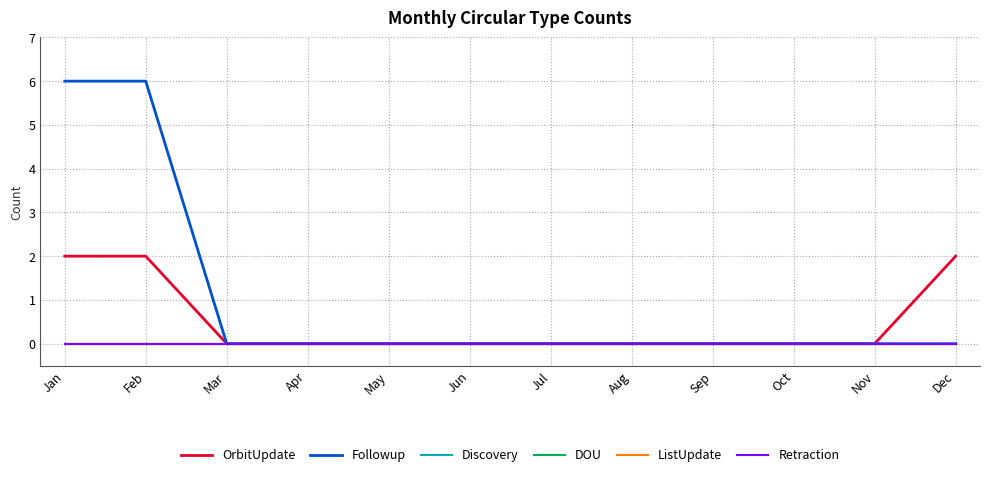

Reading right to left, transcribe all the data shown in this chart.

OrbitUpdate: 2	0	0	0	0	0	0	0	0	0	2	2
Followup: 0	0	0	0	0	0	0	0	0	0	6	6
Discovery: 0	0	0	0	0	0	0	0	0	0	0	0
DOU: 0	0	0	0	0	0	0	0	0	0	0	0
ListUpdate: 0	0	0	0	0	0	0	0	0	0	0	0
Retraction: 0	0	0	0	0	0	0	0	0	0	0	0